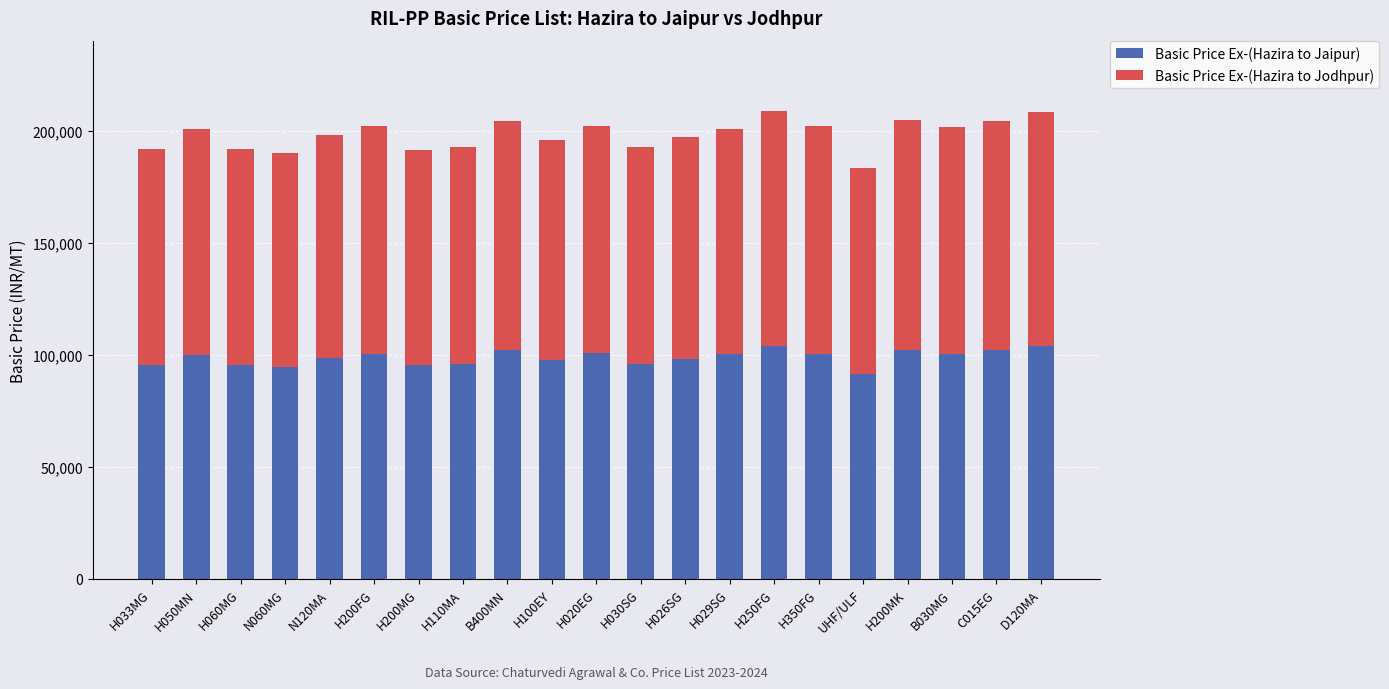

What is the maximum value for Basic Price Ex-(Hazira to Jaipur)?

104187